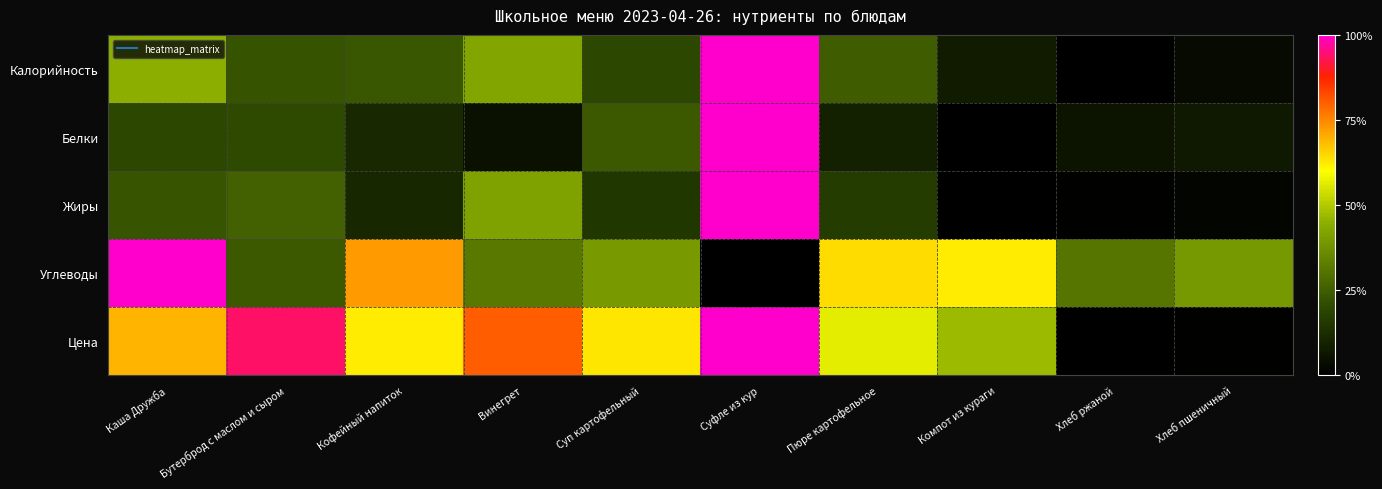

Which series has the largest total across all categories?

Цена